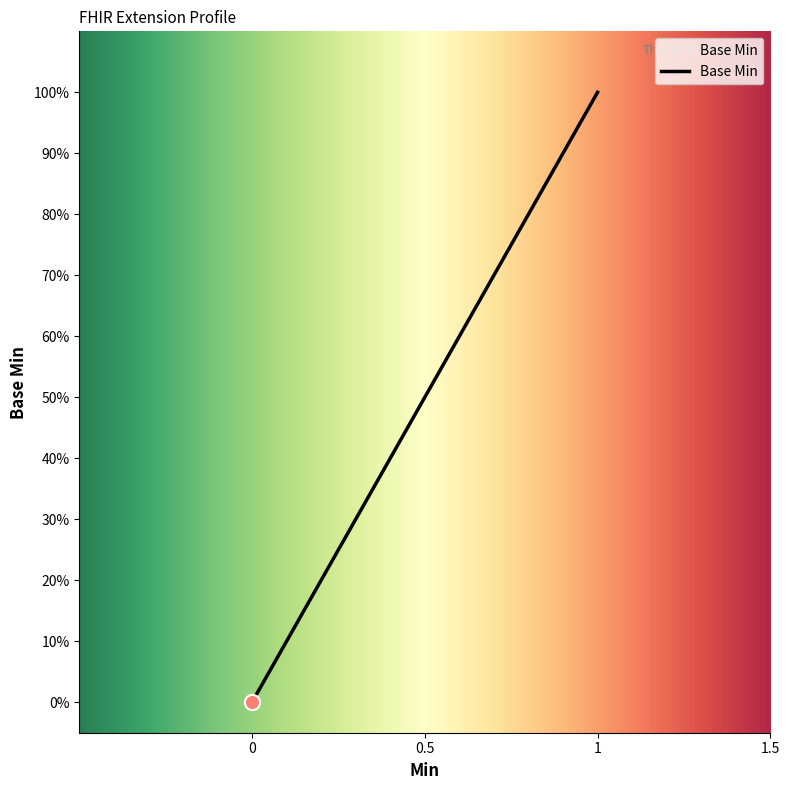

Does the chart have visible grid lines?

No